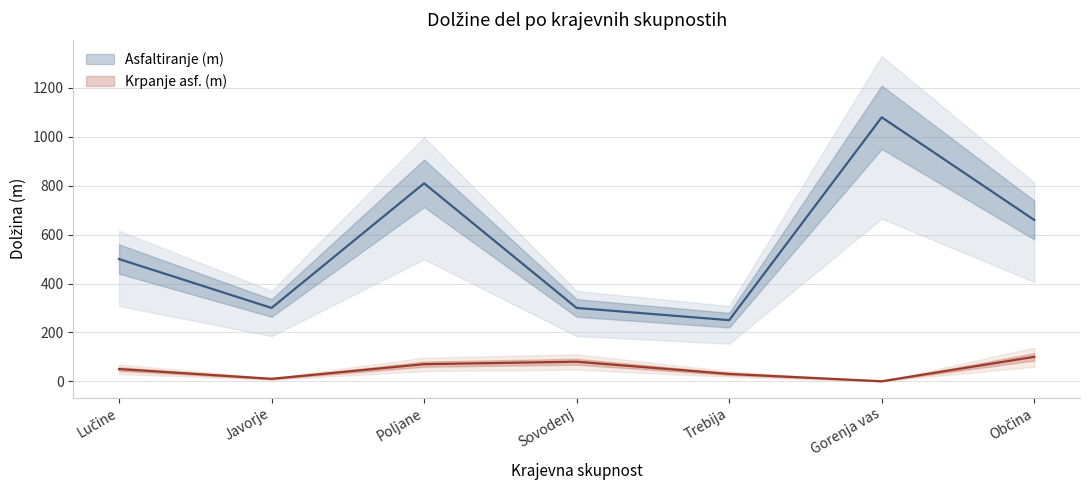

How many values in the Asfaltiranje (m) series are below 500?

3